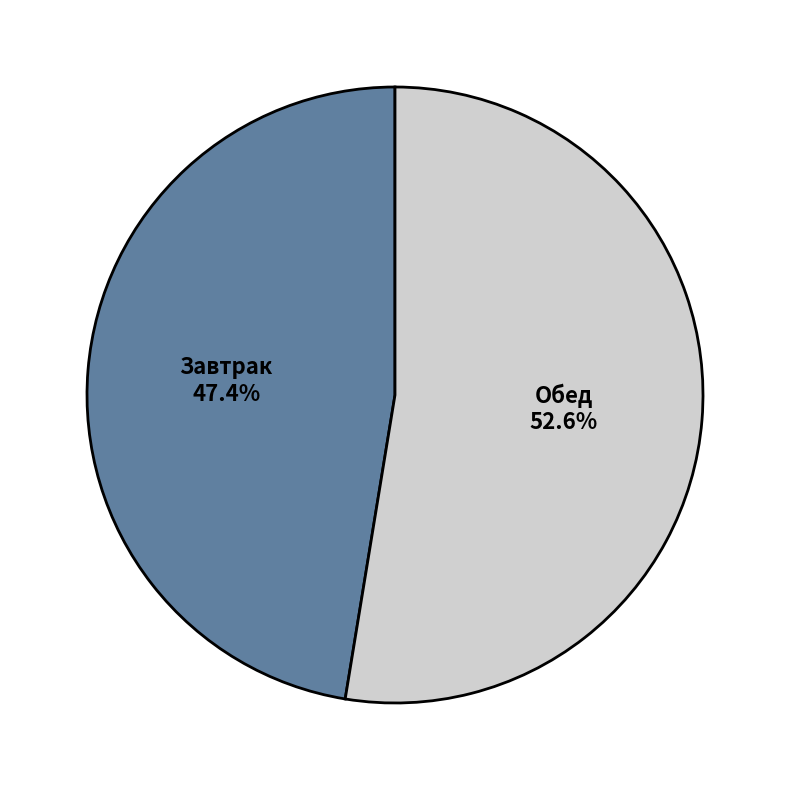

Is there any slice that represents more than half of the pie?

Yes